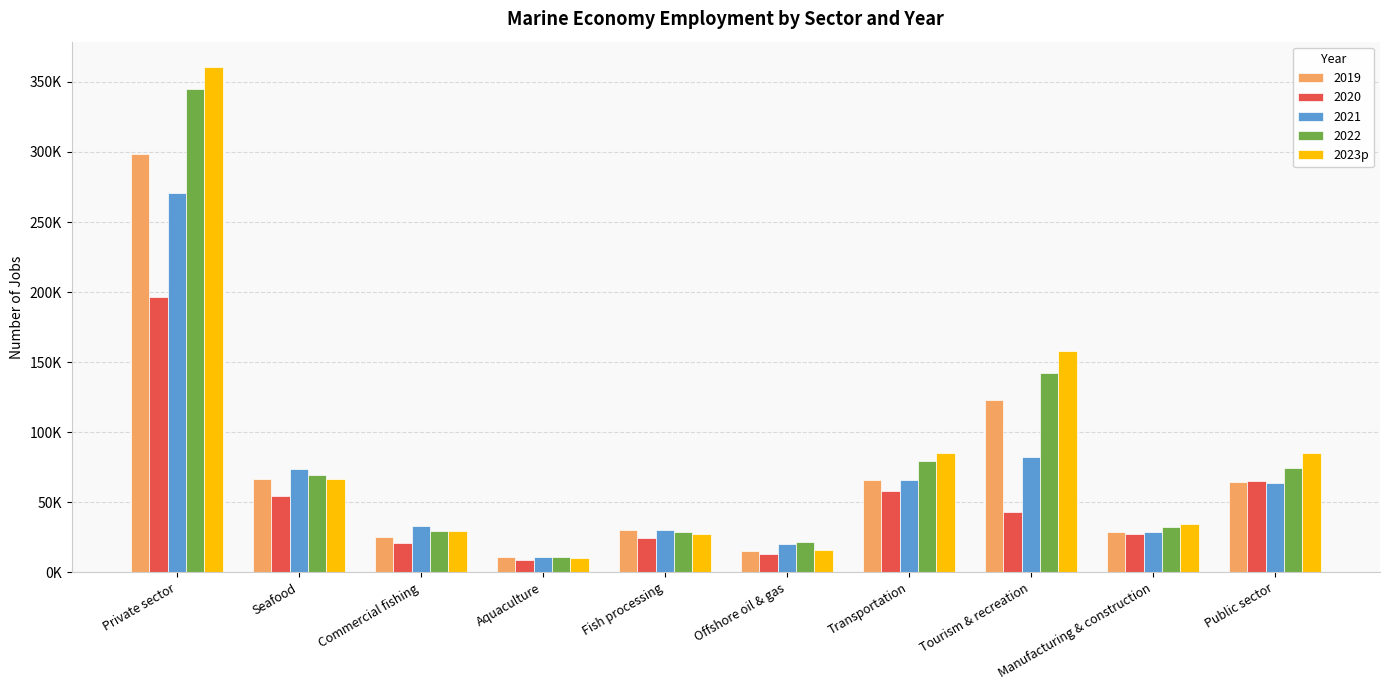

What are all the series names shown in the legend?

2019, 2020, 2021, 2022, 2023p